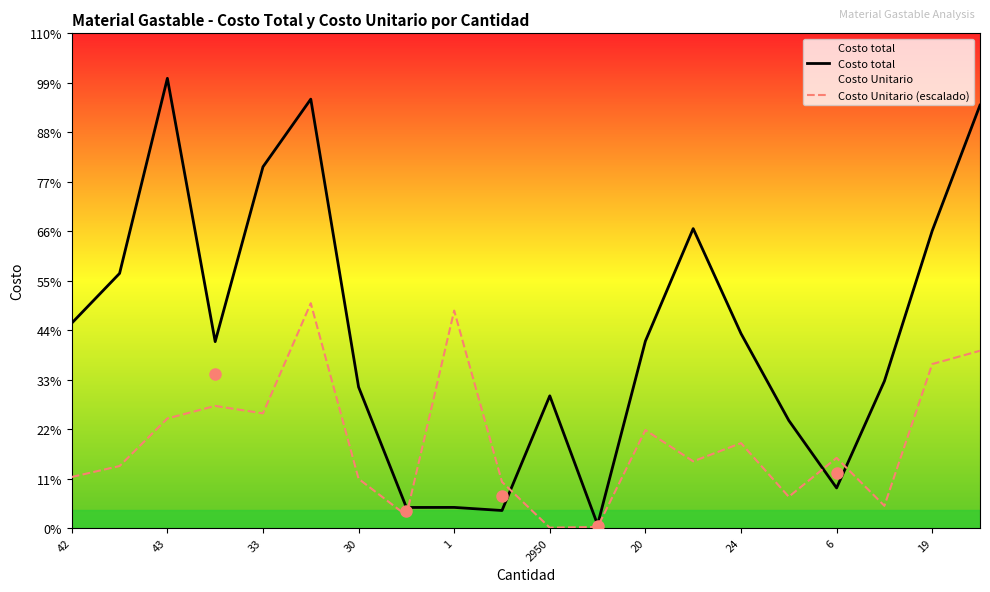

What is the label of the 13th point from the right?

24